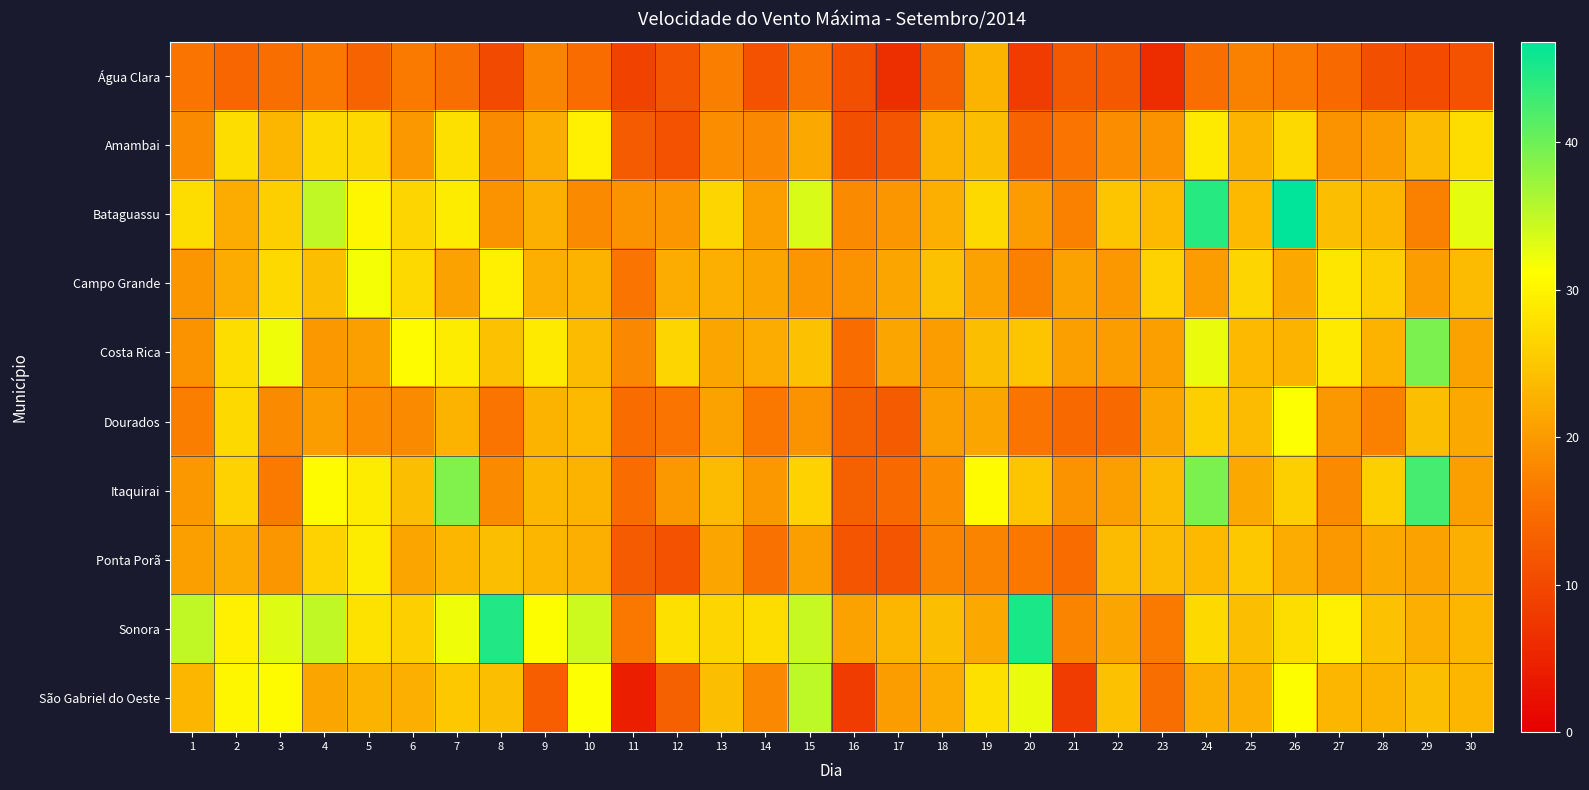

Between 5 and 24, which is larger?

24